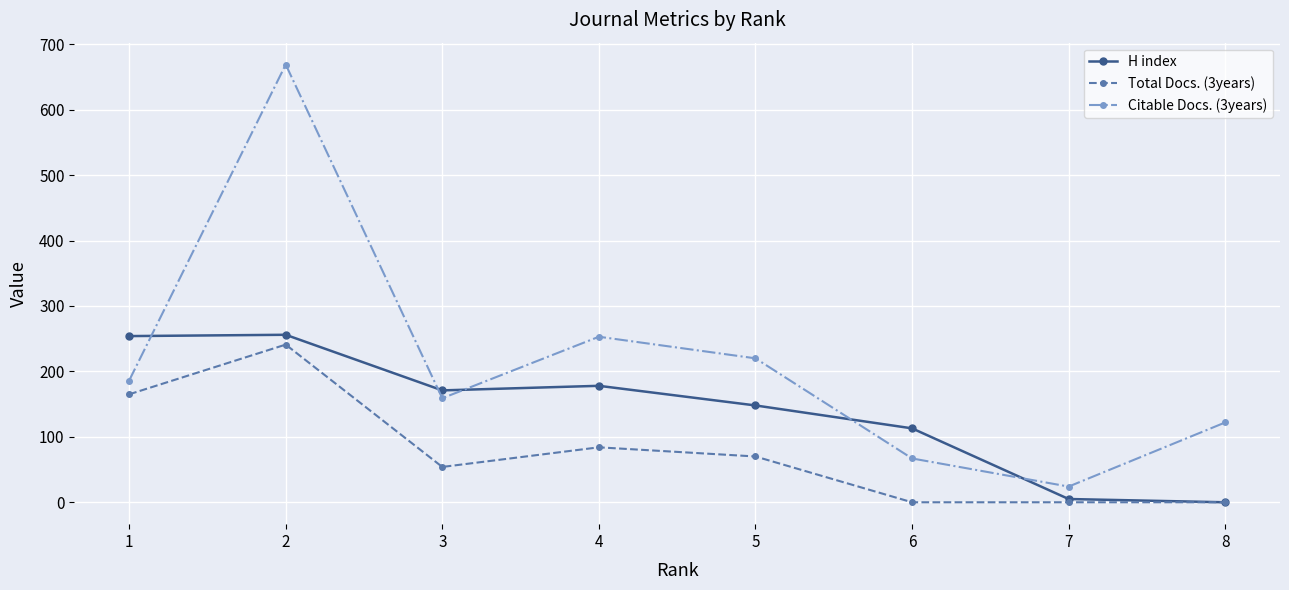

What is the average value of the Total Docs. (3years) series?

77